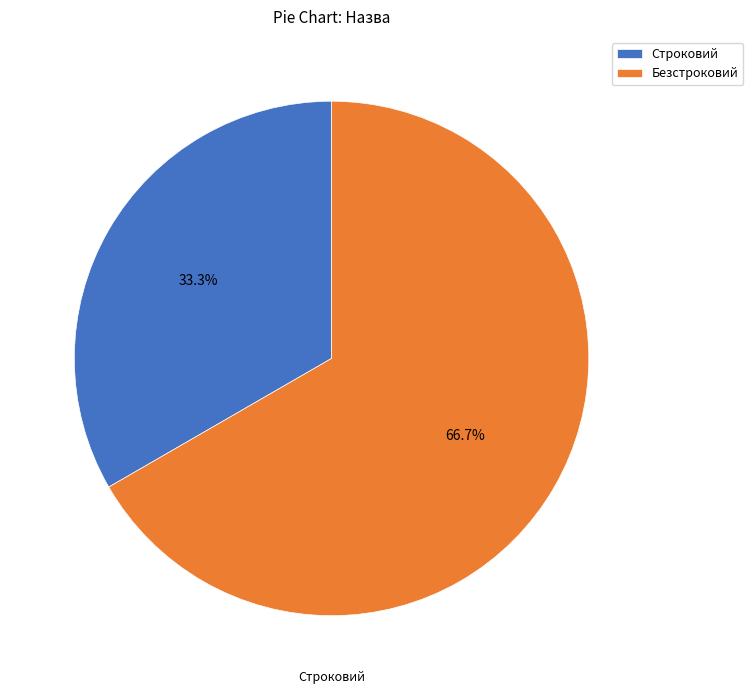

Combined, what portion of the pie is Строковий and Безстроковий?

100.0%